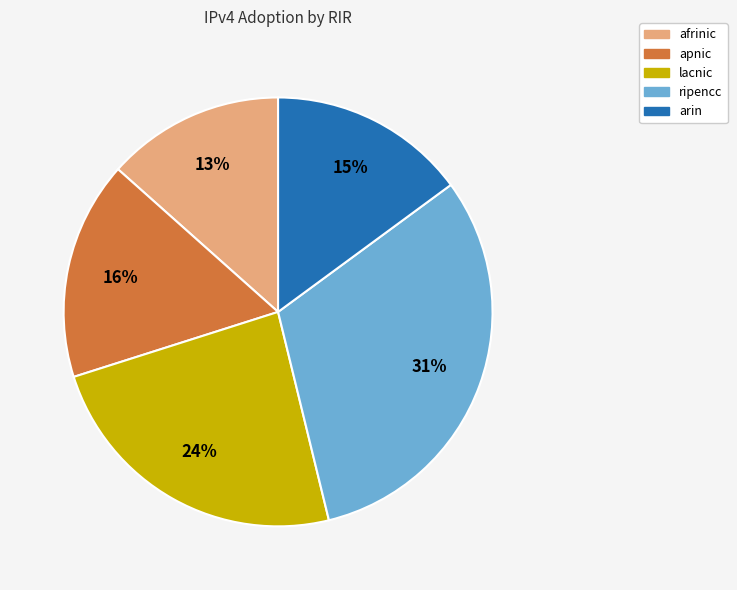

Combined, do ripencc and lacnic account for over 50%?

Yes